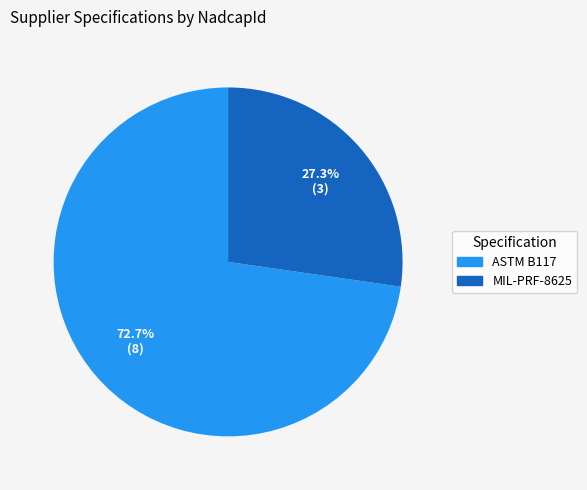

What is the majority slice?

ASTM B117